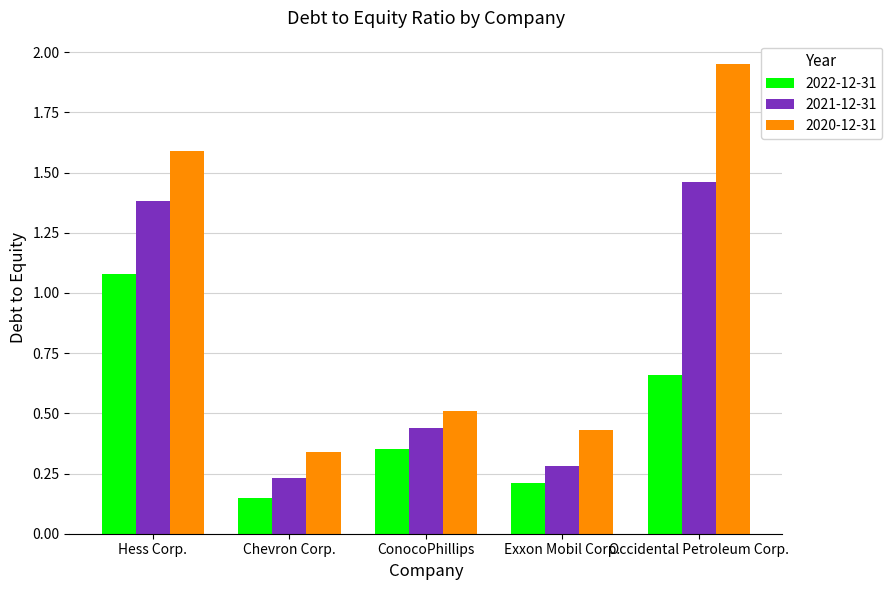

Which series has the largest total across all categories?

2020-12-31